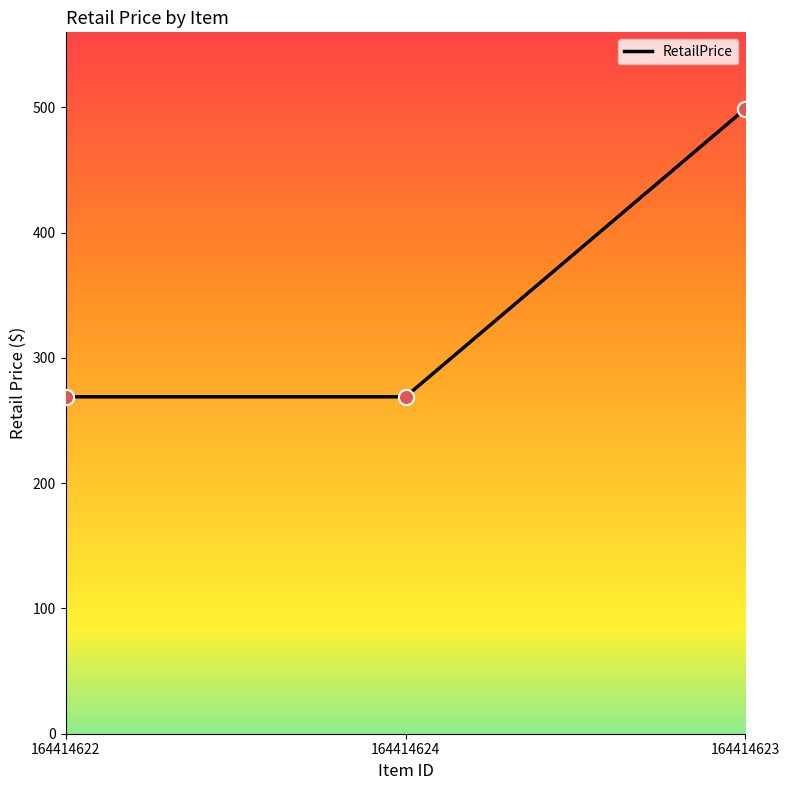

Which has a higher value, 164414623 or 164414624?

164414623